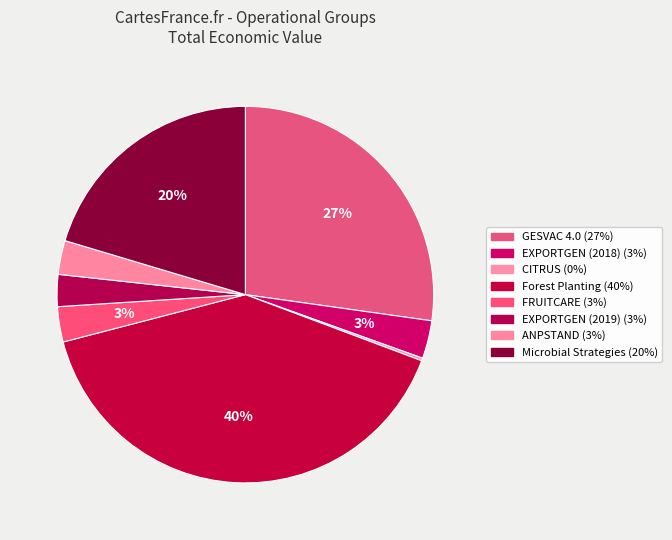

Combined, what portion of the pie is GESVAC 4.0 and Microbial Strategies?

47.6%